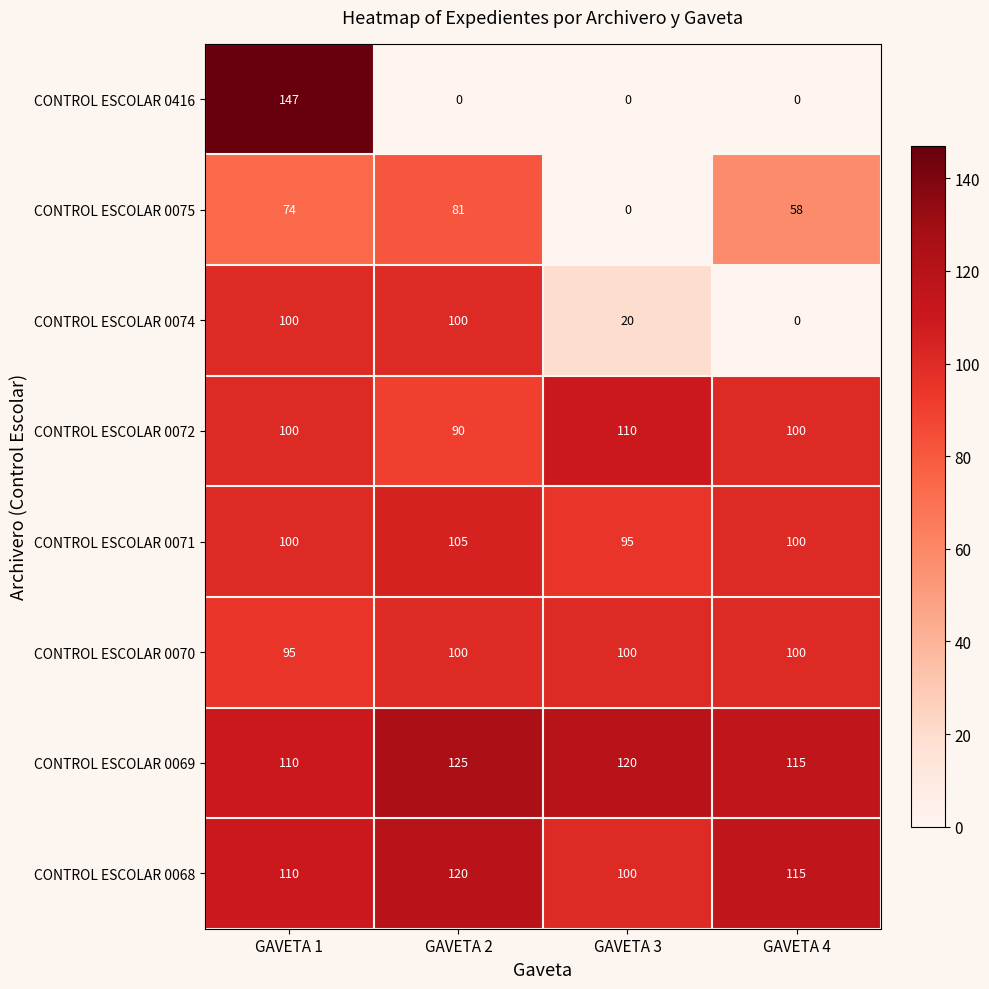

What is the difference between the CONTROL ESCOLAR 0069 values at GAVETA 3 and GAVETA 1?

10